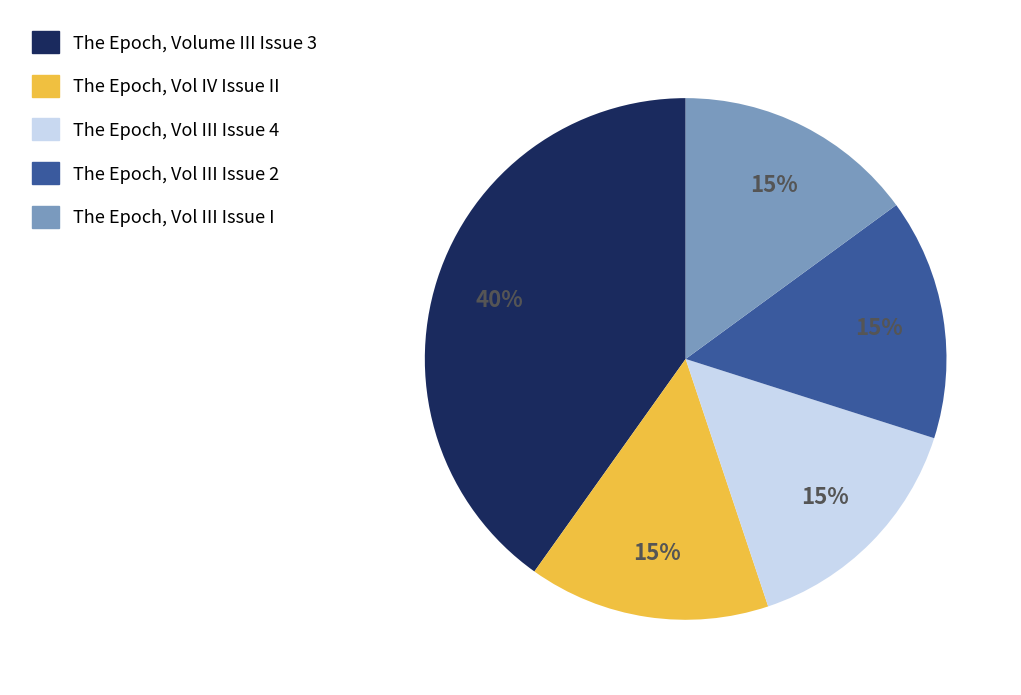

Is there a majority slice in this chart?

No